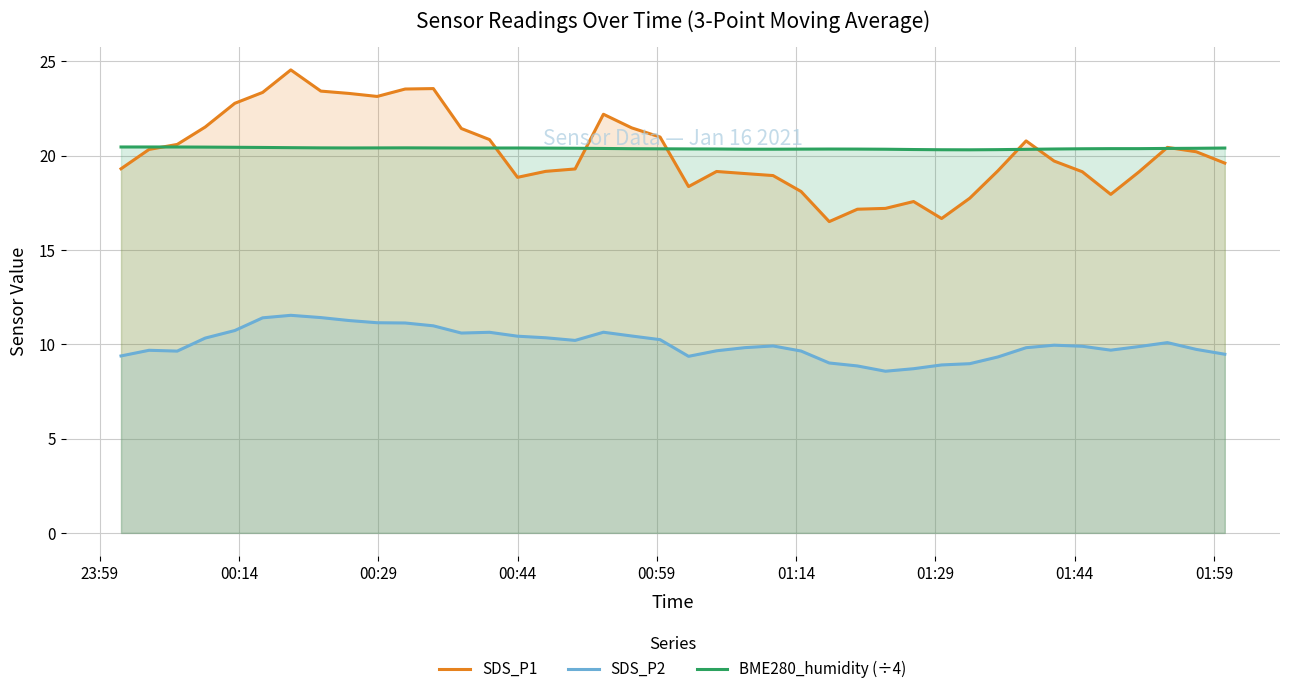

Which series has the largest range (max minus min)?

SDS_P1